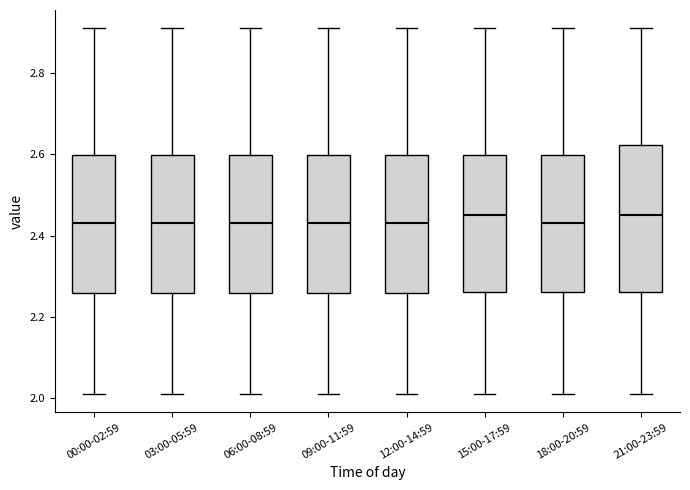

Reading left to right, read every box against the y-axis: the position of its median line, the range the box covers, and the ends of its whiskers. The values are not printed on the chart, so give them approximately, as read against the axis.

00:00-02:59: median 2.44, box 2.26 to 2.60, whiskers 2.02 to 2.92
03:00-05:59: median 2.44, box 2.26 to 2.60, whiskers 2.02 to 2.92
06:00-08:59: median 2.44, box 2.26 to 2.60, whiskers 2.02 to 2.92
09:00-11:59: median 2.44, box 2.26 to 2.60, whiskers 2.02 to 2.92
12:00-14:59: median 2.44, box 2.26 to 2.60, whiskers 2.02 to 2.92
15:00-17:59: median 2.46, box 2.26 to 2.60, whiskers 2.02 to 2.92
18:00-20:59: median 2.44, box 2.26 to 2.60, whiskers 2.02 to 2.92
21:00-23:59: median 2.46, box 2.26 to 2.62, whiskers 2.02 to 2.92